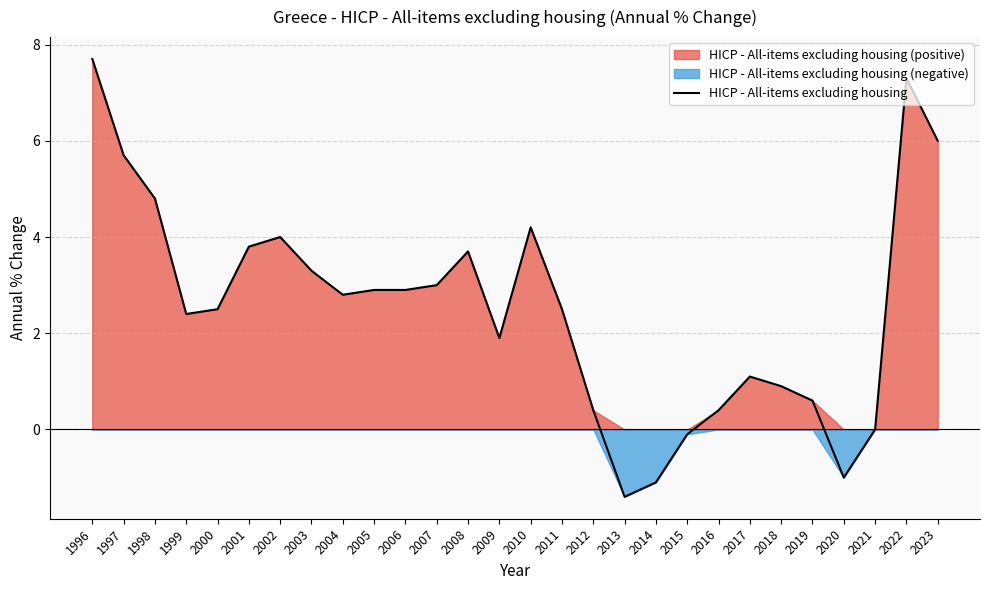

What is the difference between the values at 2022 and 2008?

3.6